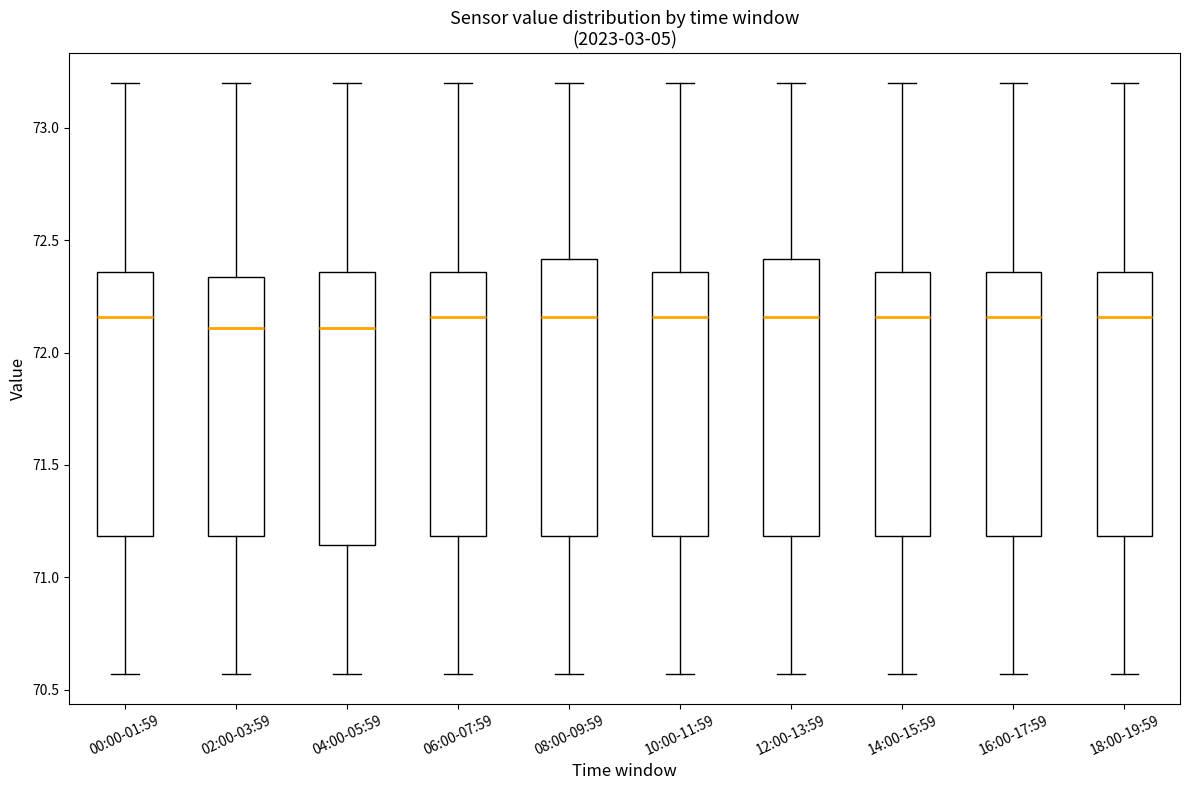

Where does the lower whisker of the box for 04:00-05:59 end on the y-axis? The values are not printed on the chart, so give them approximately, as read against the axis.

70.55